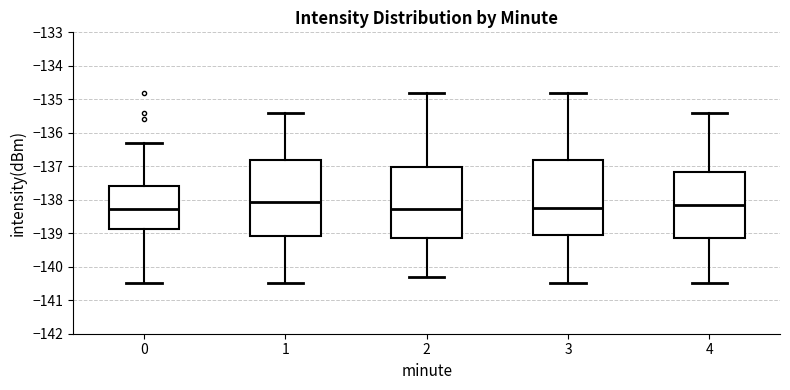

Reading left to right, read every box against the y-axis: the position of its median line, the range the box covers, and the ends of its whiskers. The values are not printed on the chart, so give them approximately, as read against the axis.

0: median -138.3, box -138.9 to -137.6, whiskers -140.5 to -136.3
1: median -138.1, box -139.1 to -136.8, whiskers -140.5 to -135.4
2: median -138.3, box -139.1 to -137.0, whiskers -140.3 to -134.8
3: median -138.2, box -139.0 to -136.8, whiskers -140.5 to -134.8
4: median -138.2, box -139.1 to -137.2, whiskers -140.5 to -135.4